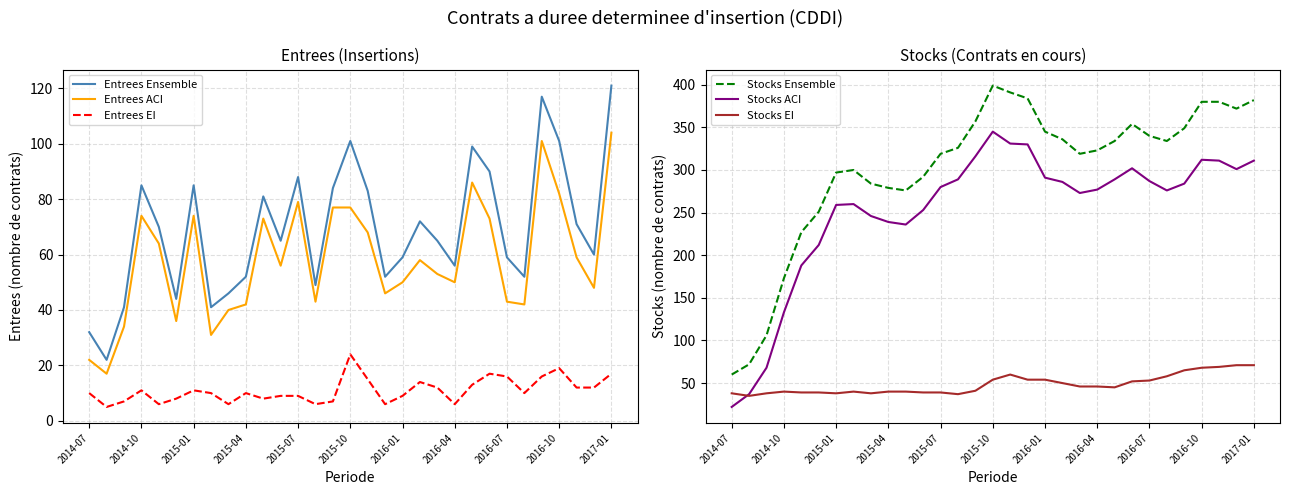

What is the average value of the Stocks Ensemble series?

301